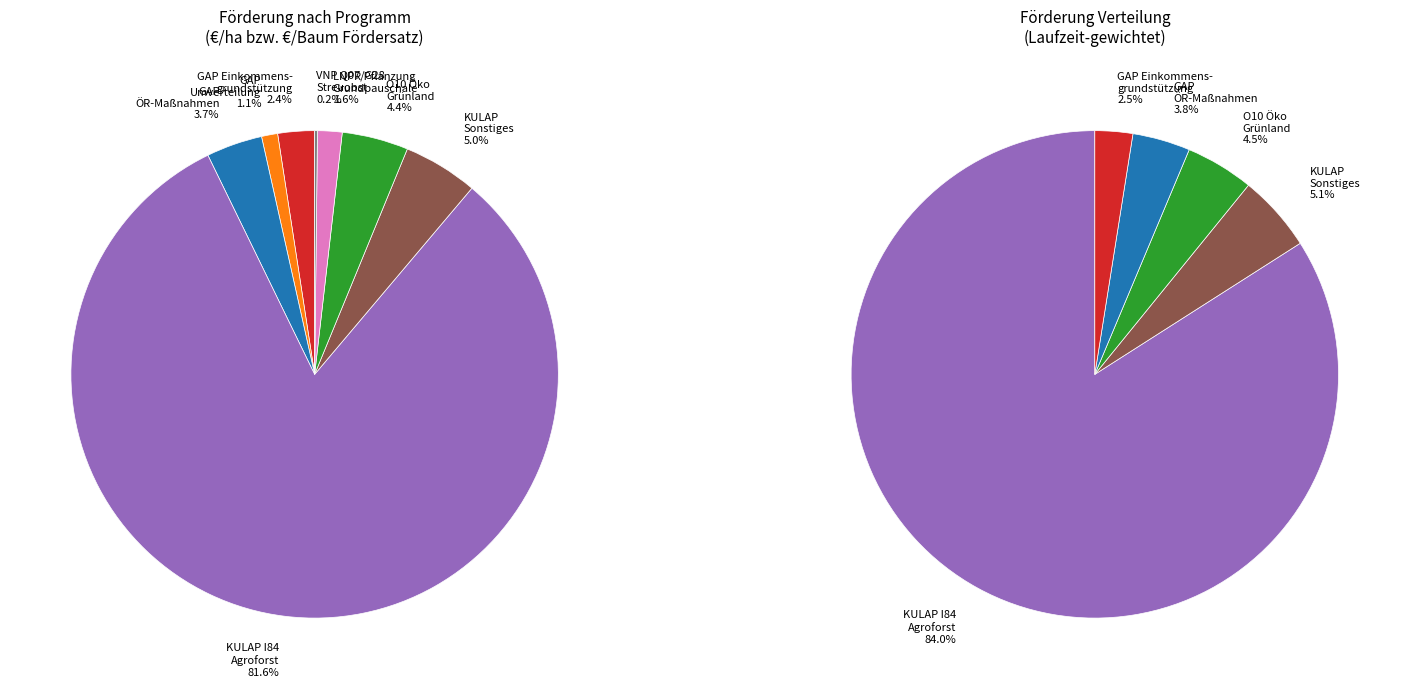

Does KULAP I84 Einrichtung Agroforst account for over 50% of the chart?

Yes